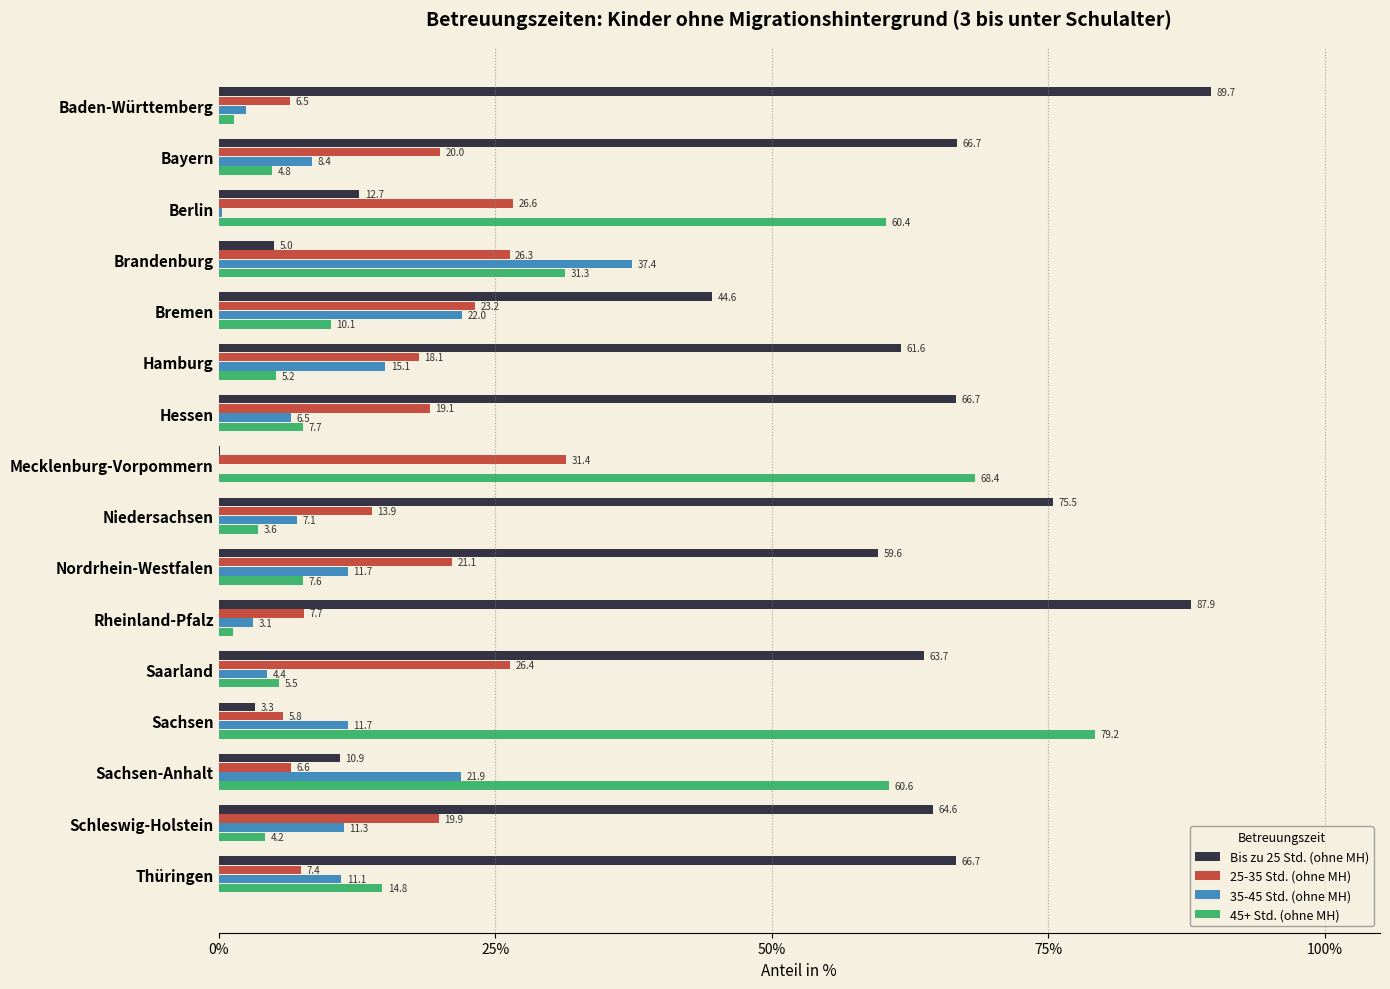

Count the number of data series in this chart.

4